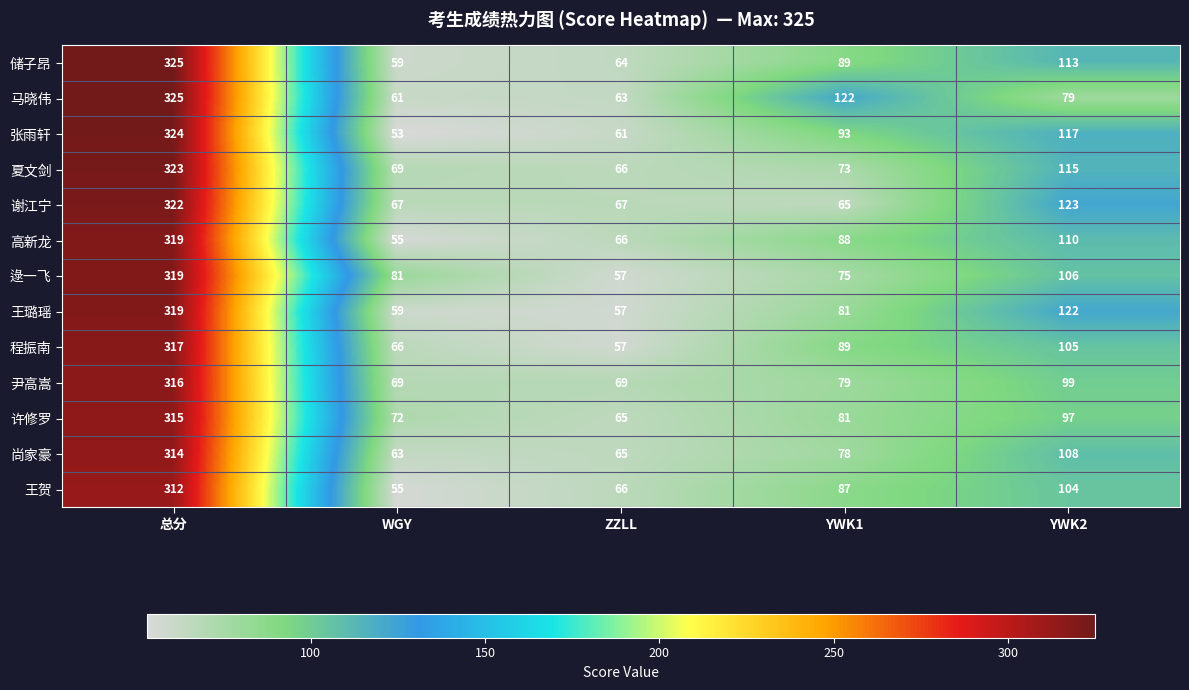

True or false: 储子昂 has a value of 125 at YWK1.

False